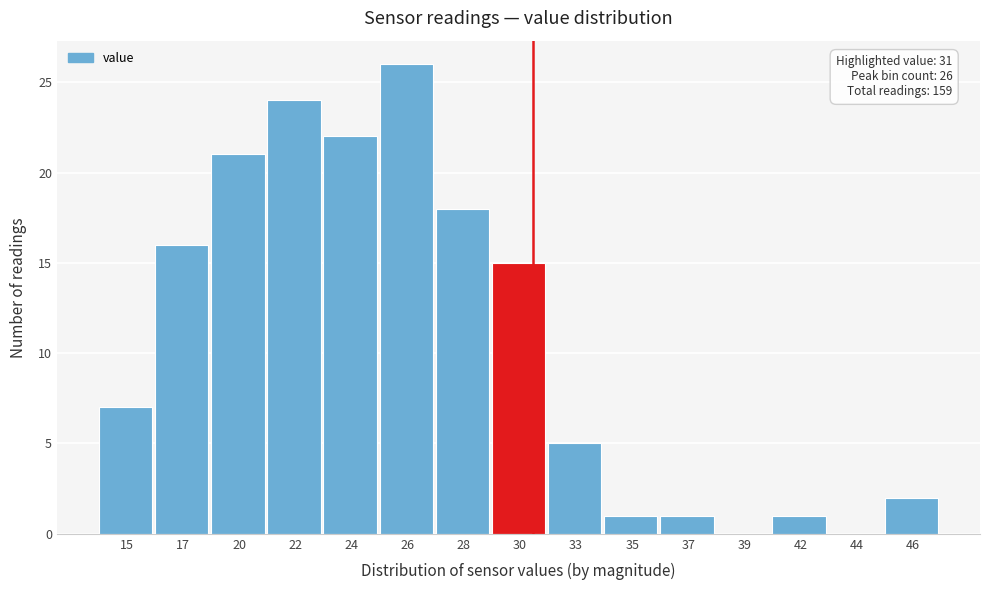

What is the change in value from 15 to 42?

-6